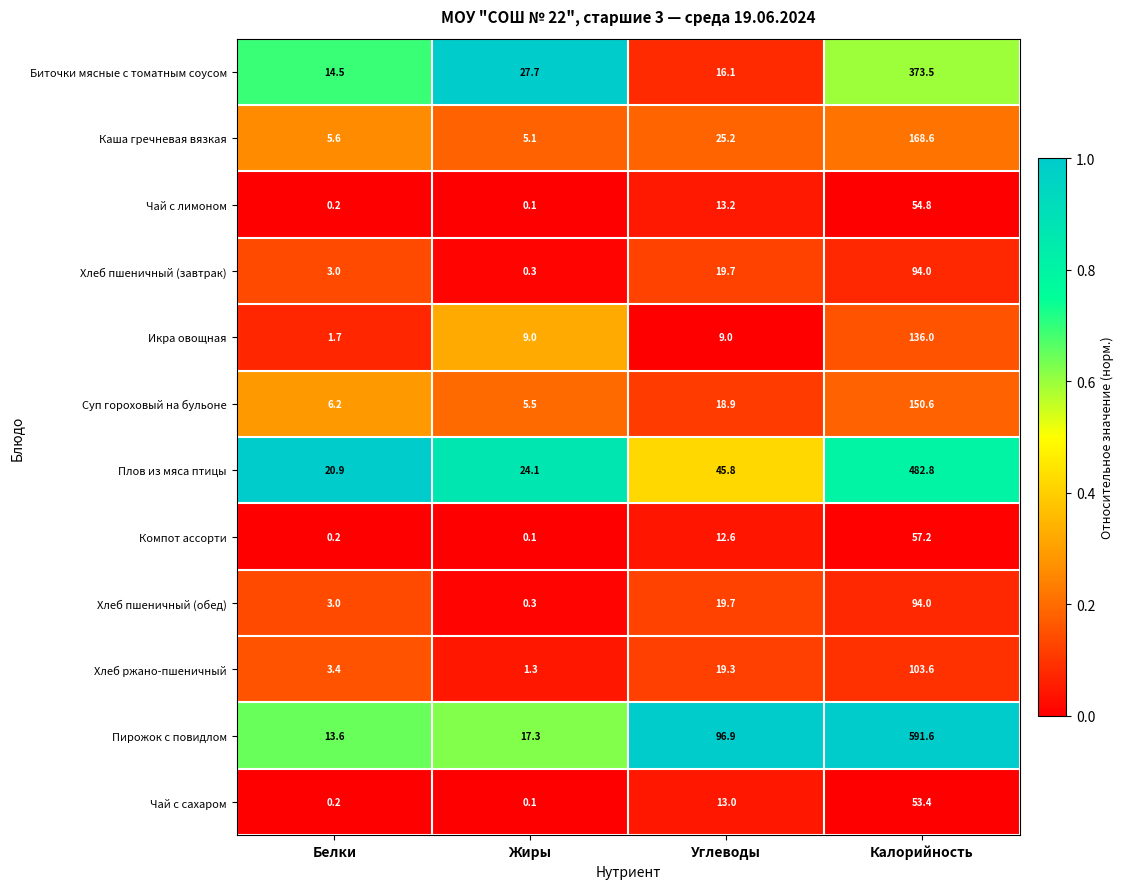

At how many categories does at least one series exceed 0?

4